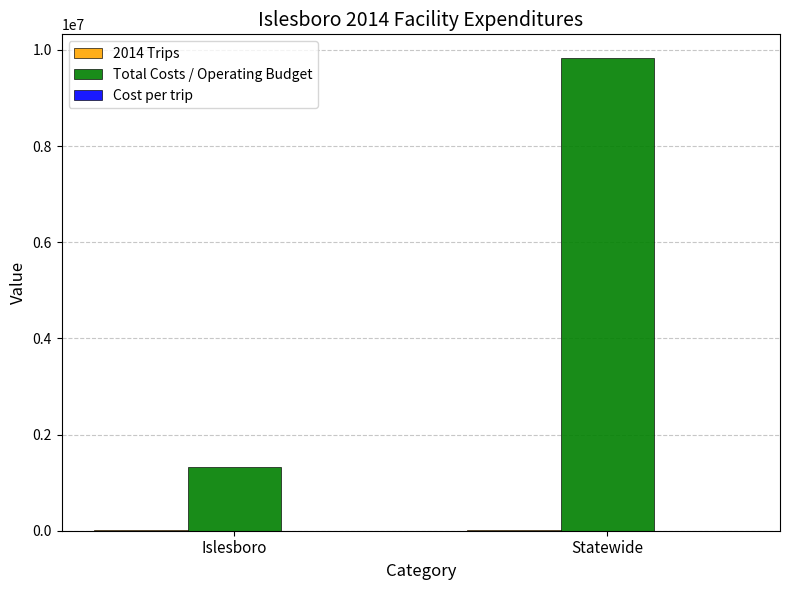

Is it true that Total Costs / Operating Budget equals 2341634.9 at Islesboro?

False